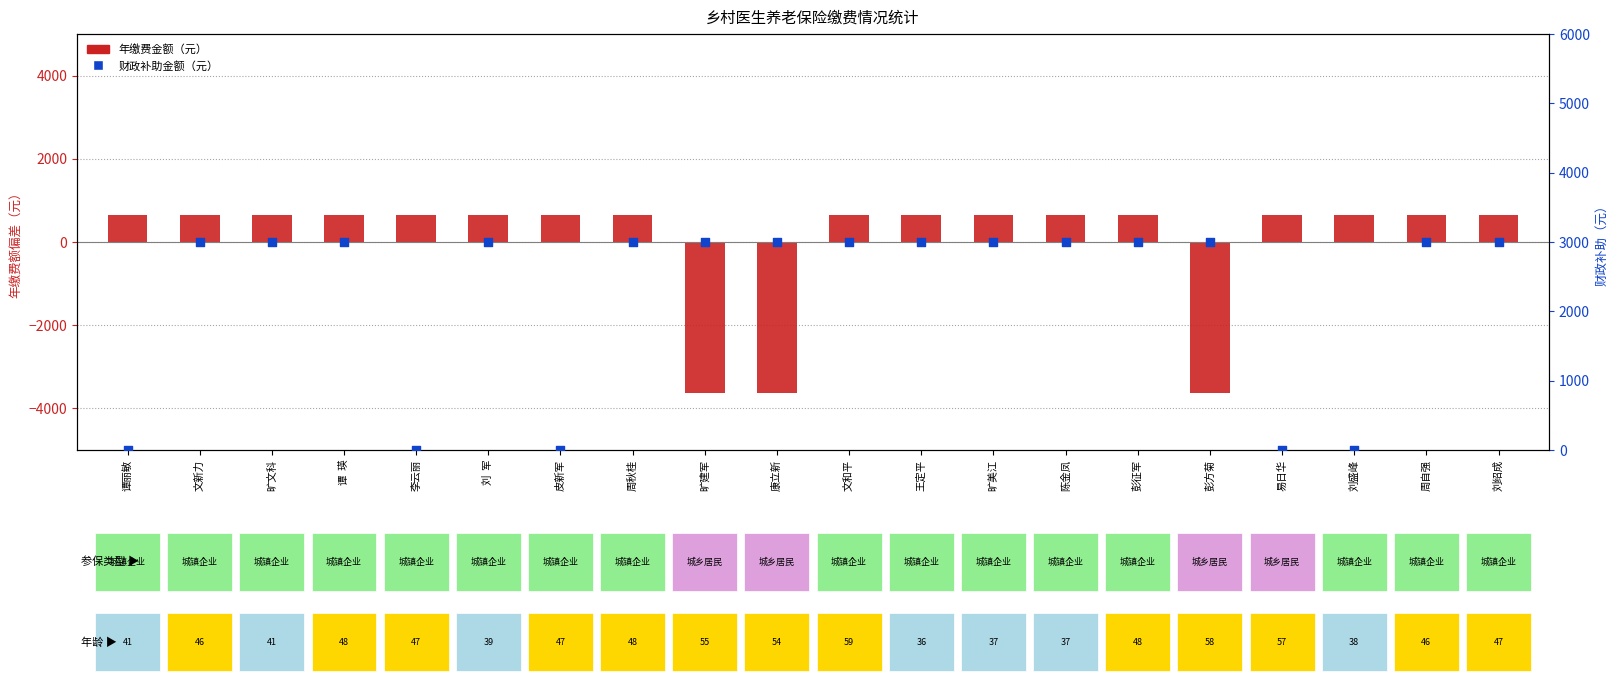

Which series contains the lowest Y value?

年缴费金额（元）